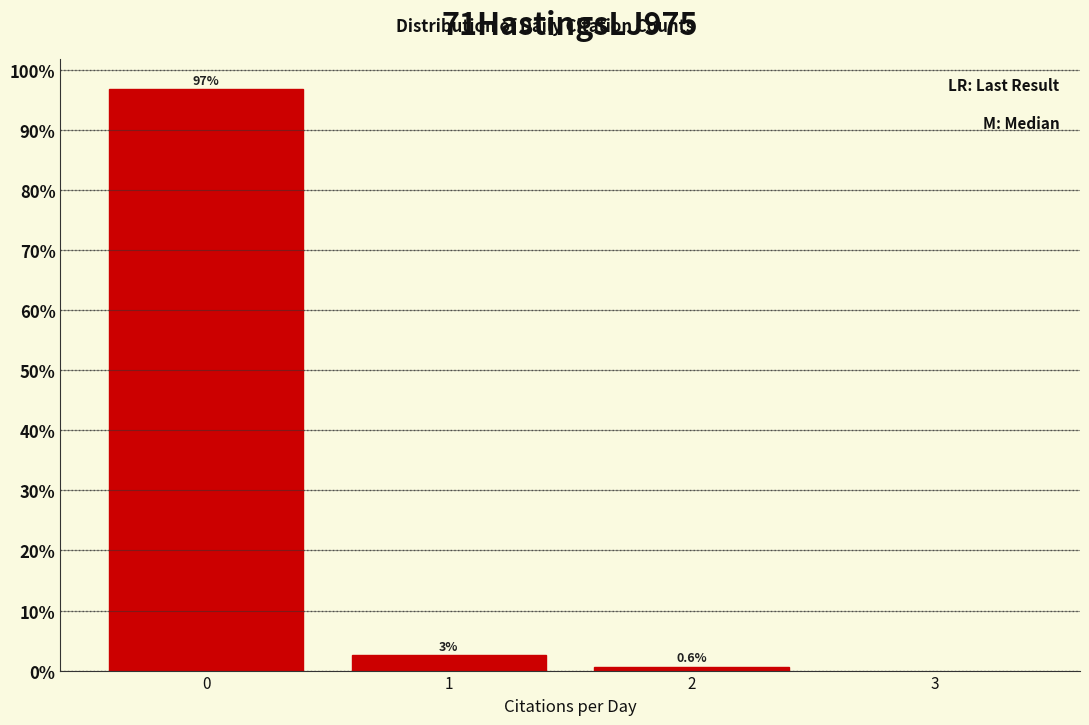

What is the smallest value displayed?

0.6